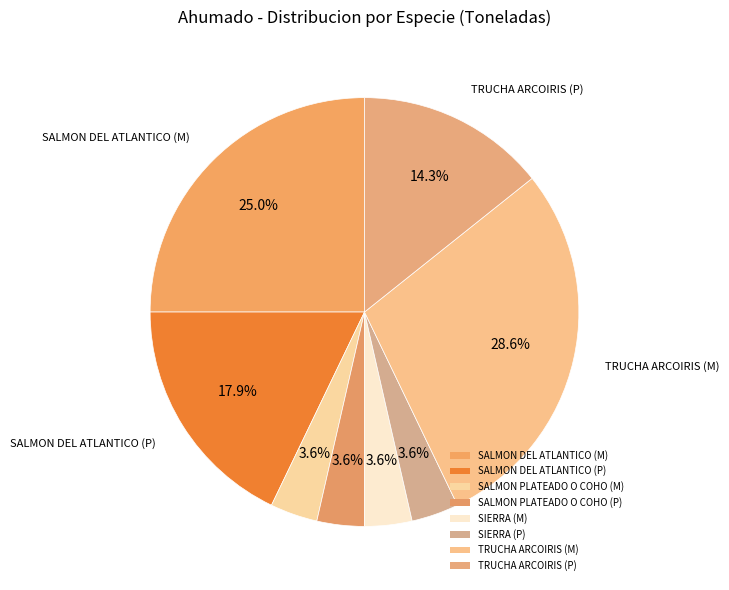

Count the number of slices in the pie.

8